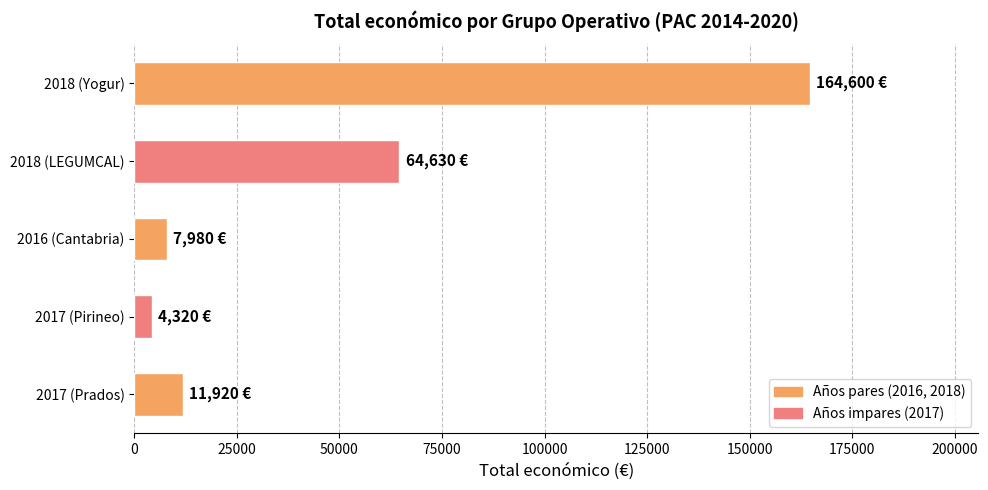

Are the bars grouped side by side (vs. stacked)?

No